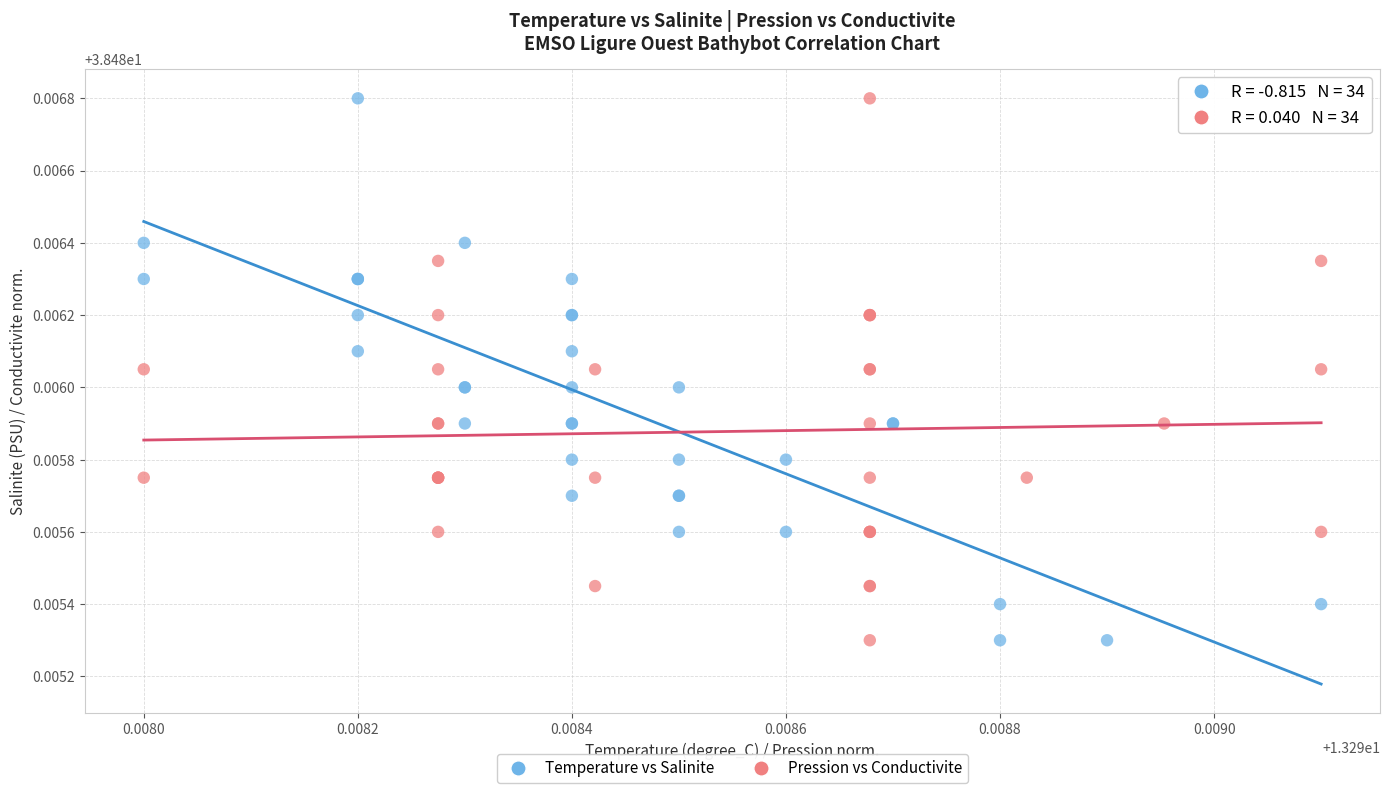

What are all the series names shown in the legend?

Temperature vs Salinite, Pression vs Conductivite